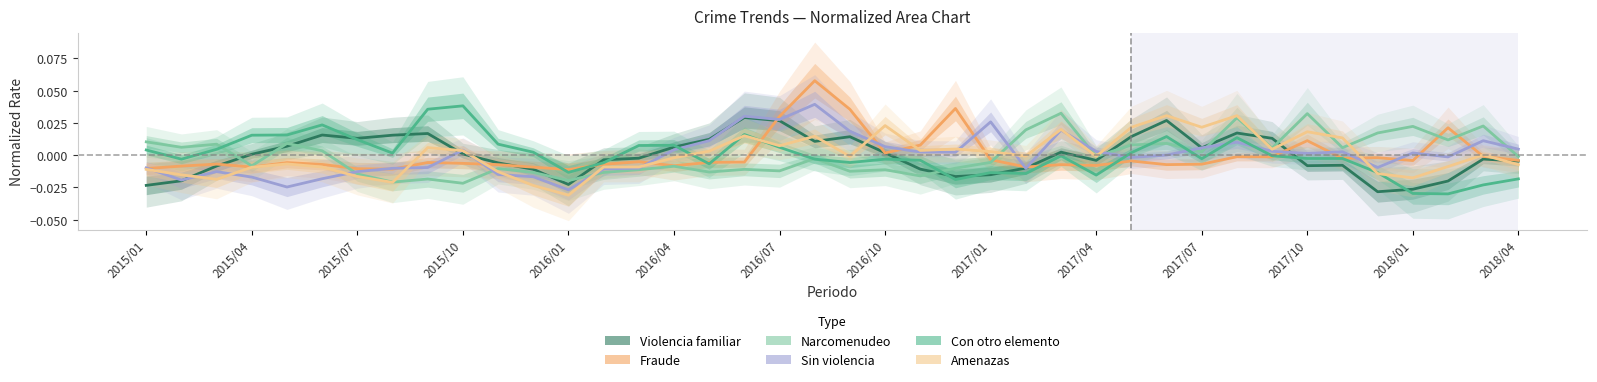

Rank the series at 35 from highest to lowest value.

Narcomenudeo, Fraude, Sin violencia, Con otro elemento, Amenazas, Violencia familiar